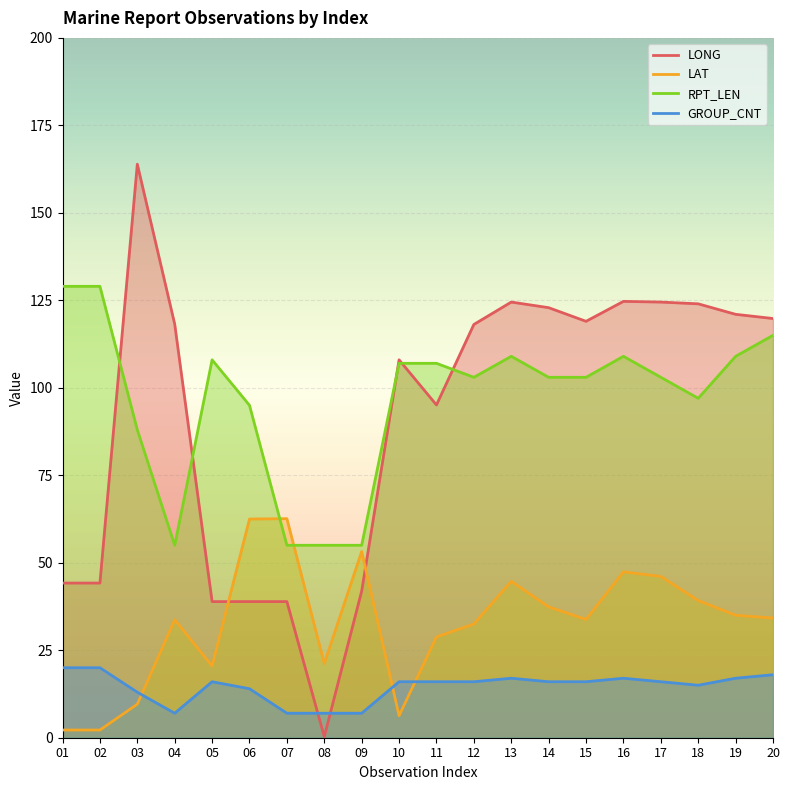

List the labels in order of GROUP_CNT value, largest first.

01, 02, 20, 13, 16, 19, 05, 10, 11, 12, 14, 15, 17, 18, 06, 03, 04, 07, 08, 09